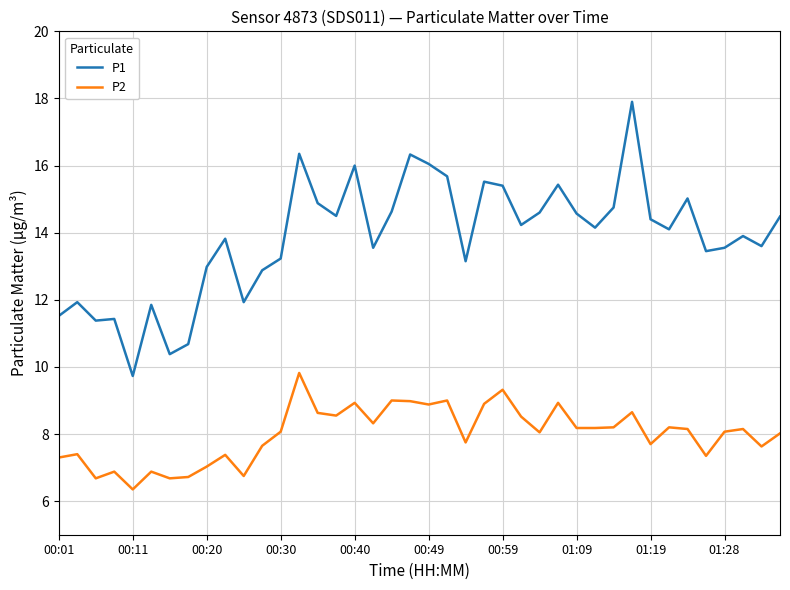

Which series has the largest total across all categories?

P1